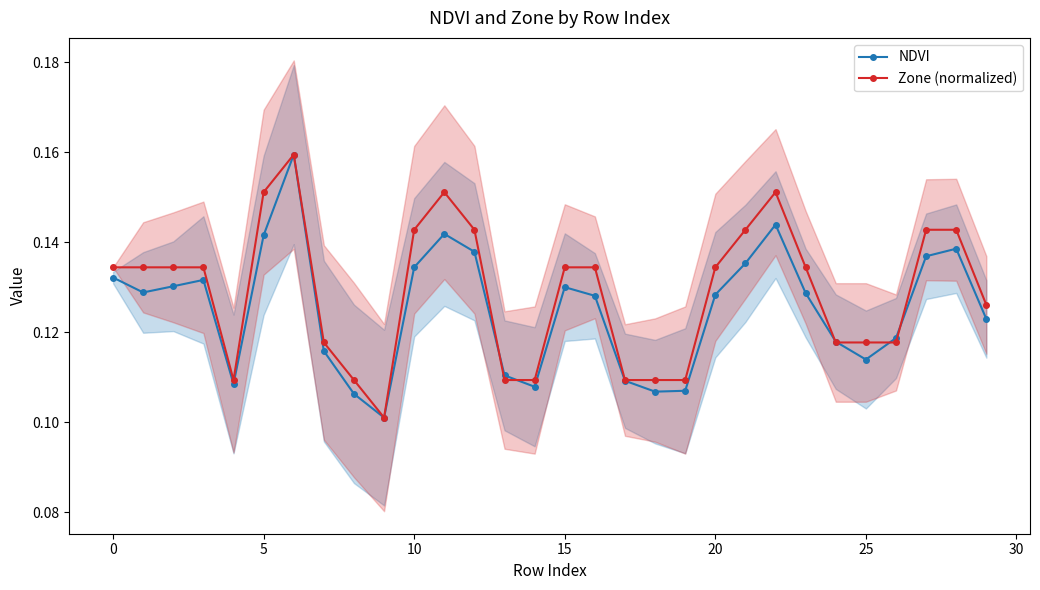

How many NDVI values are between 0 and 1?

30